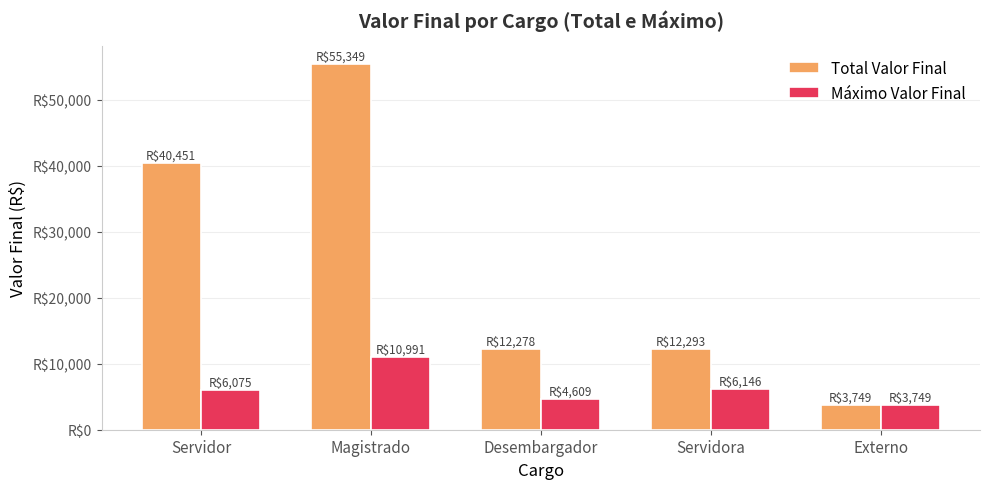

Read the Máximo Valor Final value at Desembargador.

4609.1